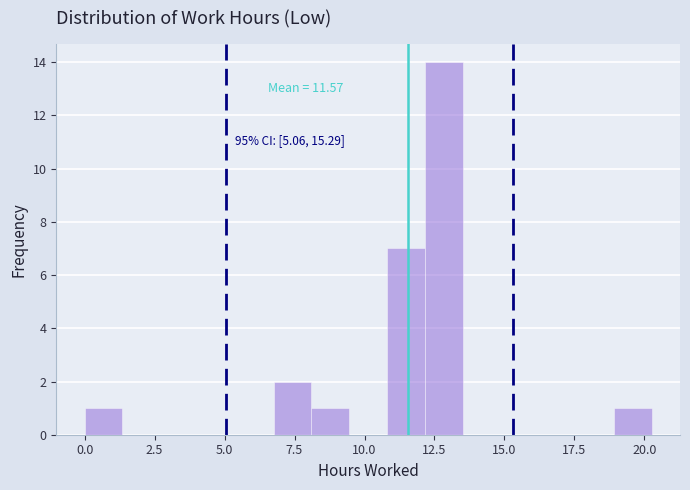

Read against the x-axis, roughly where is the centre of the tallest bar?

13.0